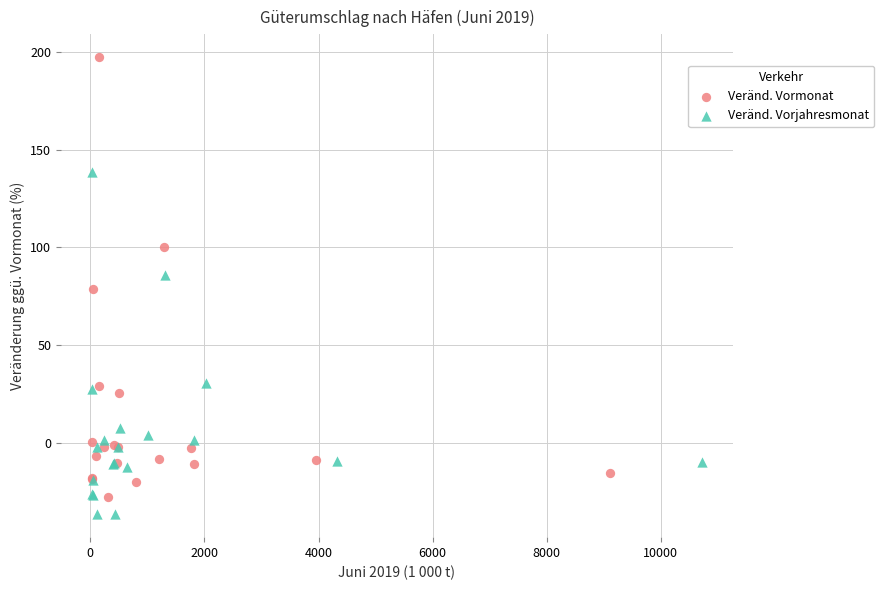

Which series has the largest Y range (max minus min)?

Veränd. Vormonat